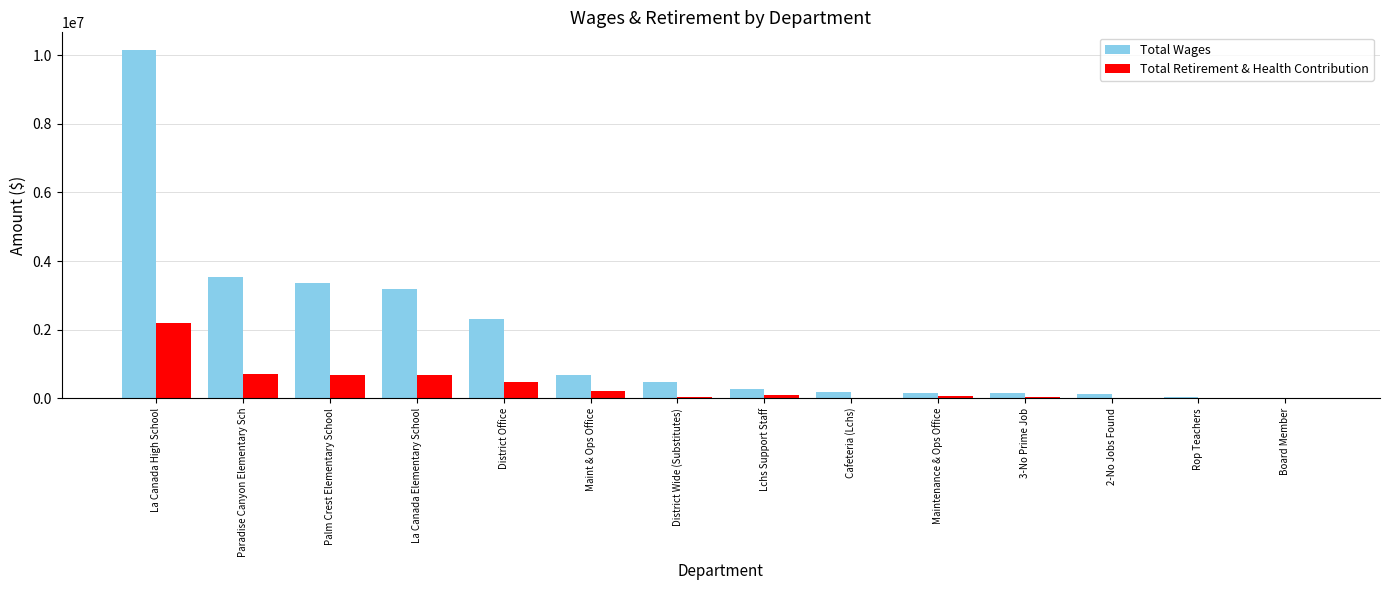

At which label does Total Retirement & Health Contribution first exceed 103668?

La Canada High School